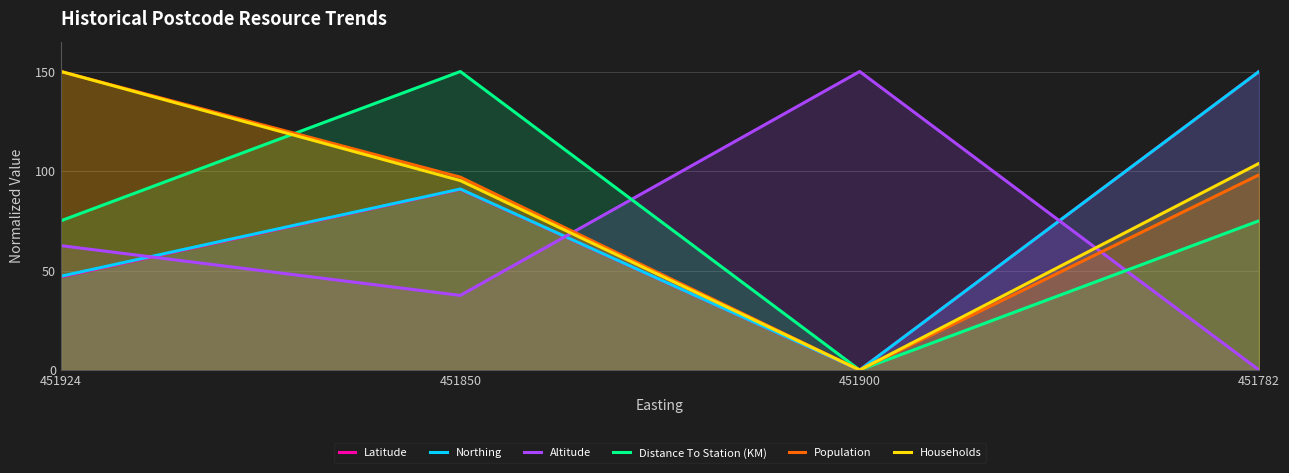

What is the difference between the Northing values at 451850 and 451900?

91.0